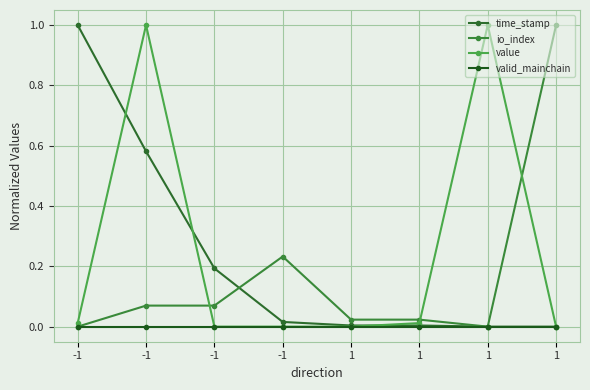

Which label corresponds to the smallest value in the chart?

1